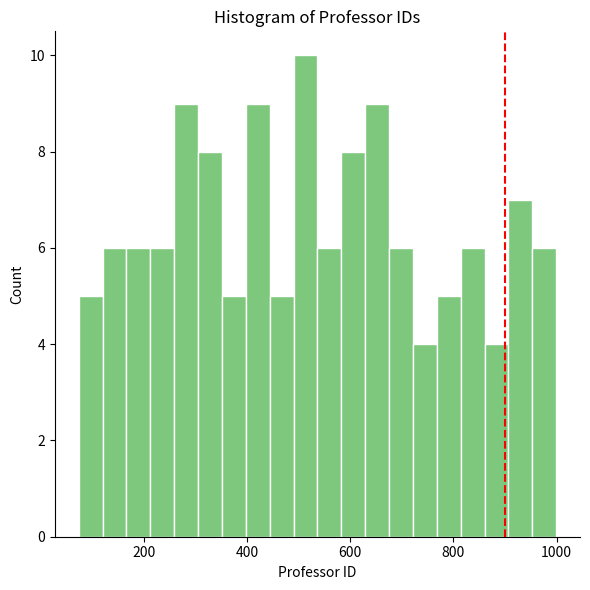

Read against the x-axis, roughly where is the centre of the tallest bar?

520